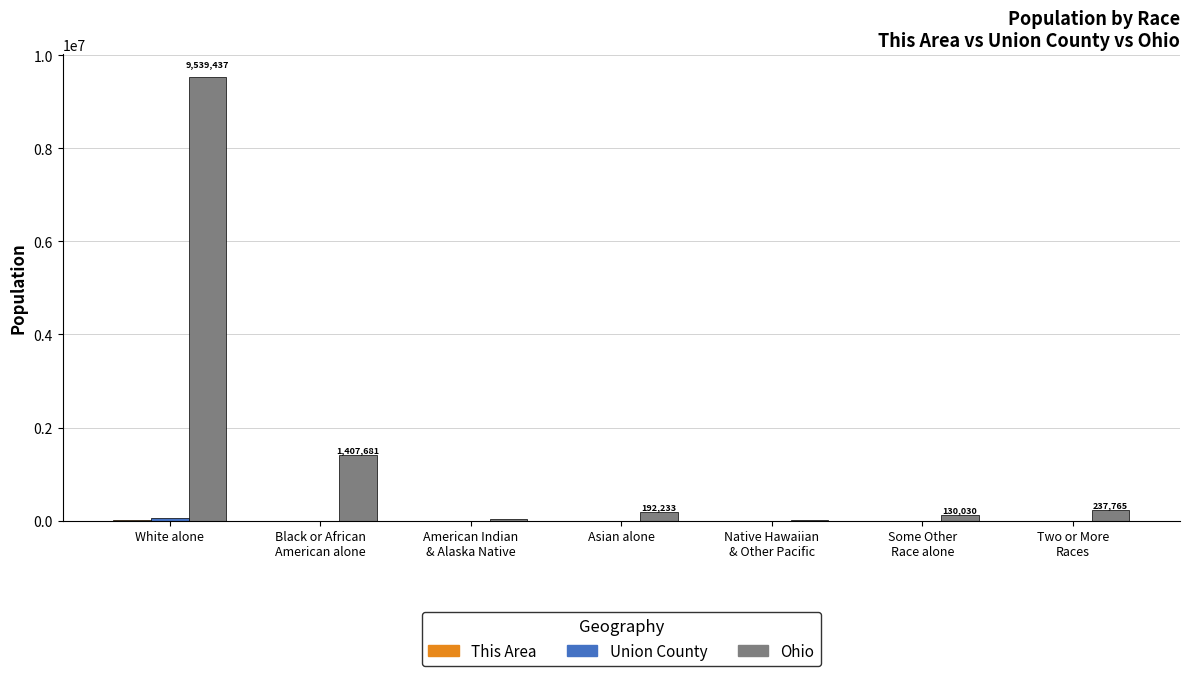

What is the greatest value displayed?

9539437